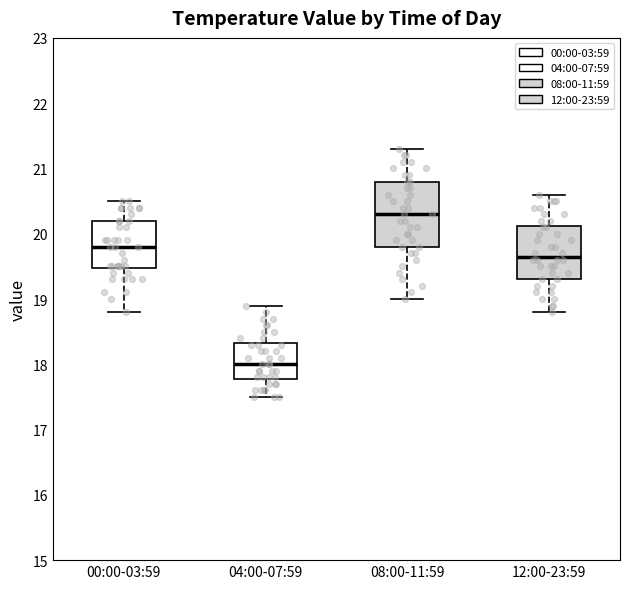

Where is the upper edge of the box for 00:00-03:59 on the y-axis? The values are not printed on the chart, so give them approximately, as read against the axis.

20.2